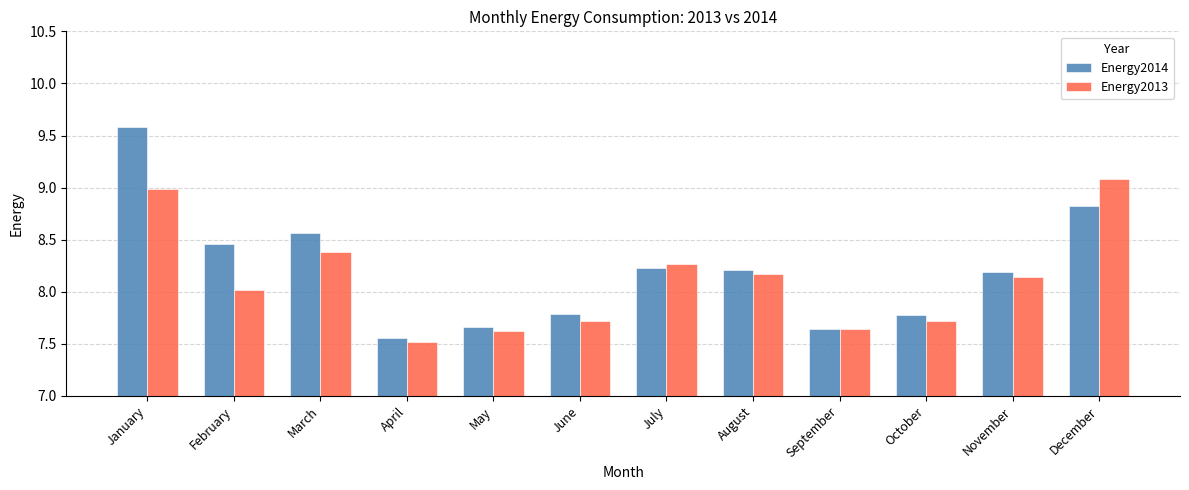

What is the approximate value of Energy2013 at December?

9.1